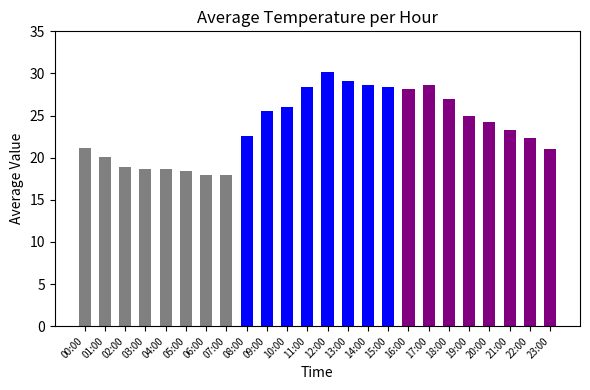

Which has a higher value, 07:00 or 16:00?

16:00